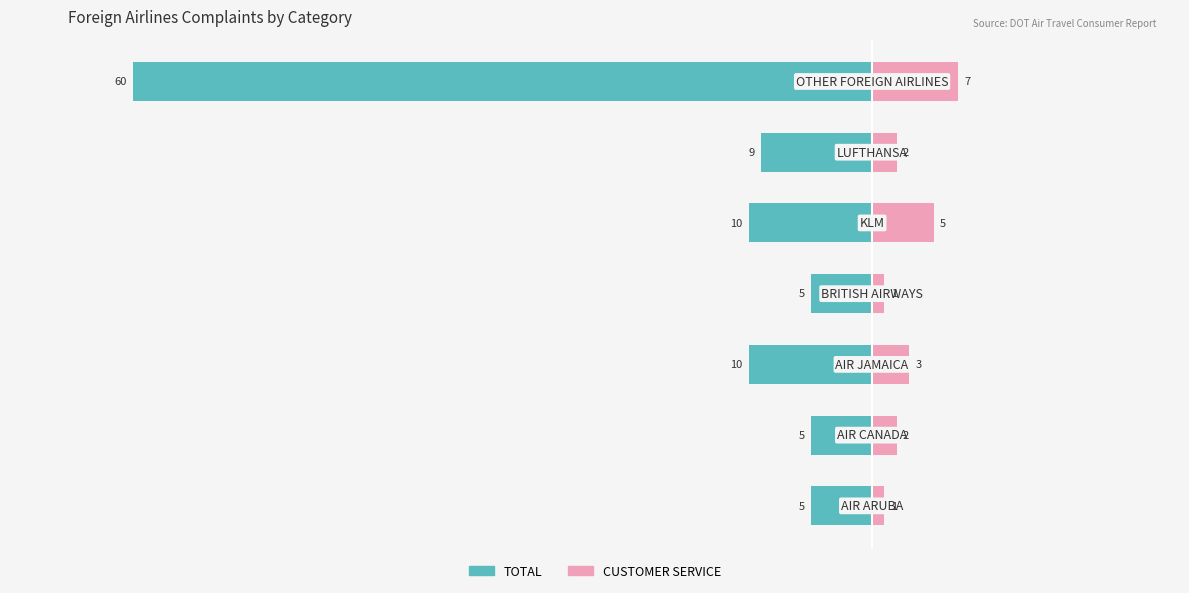

Reading right to left, extract all data points from this chart.

TOTAL: -60	-9	-10	-5	-10	-5	-5
CUSTOMER SERVICE: 7	2	5	1	3	2	1